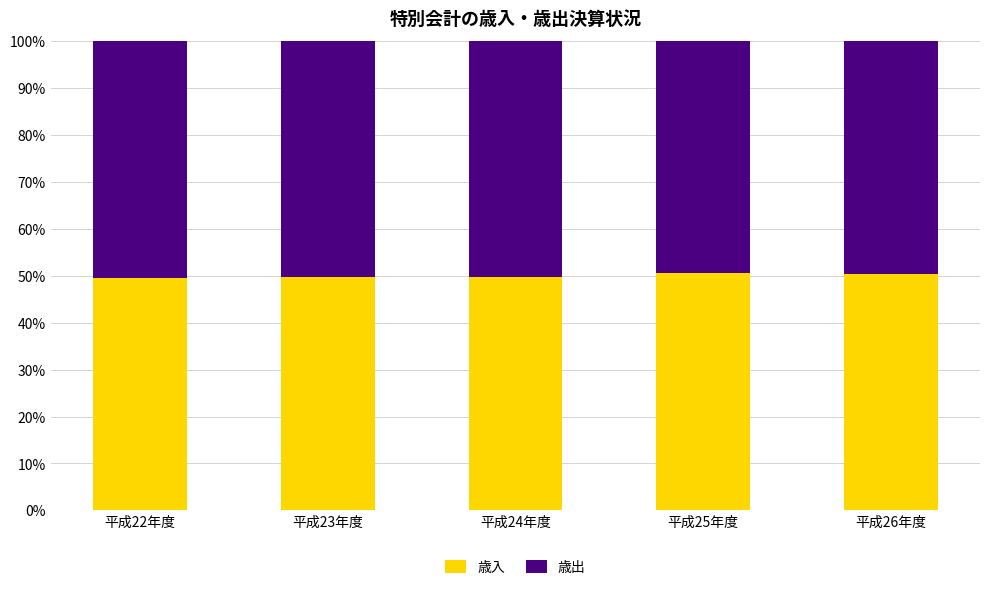

The value of 歳入 at 平成24年度 is 71.1. True or false?

False